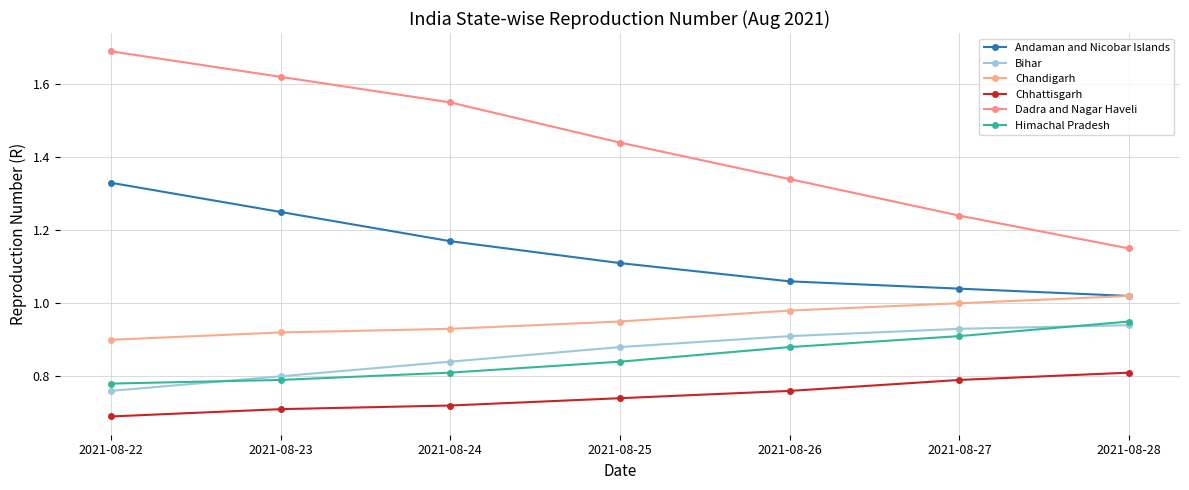

What is the difference between the maximum and minimum values in the Andaman and Nicobar Islands series?

0.3